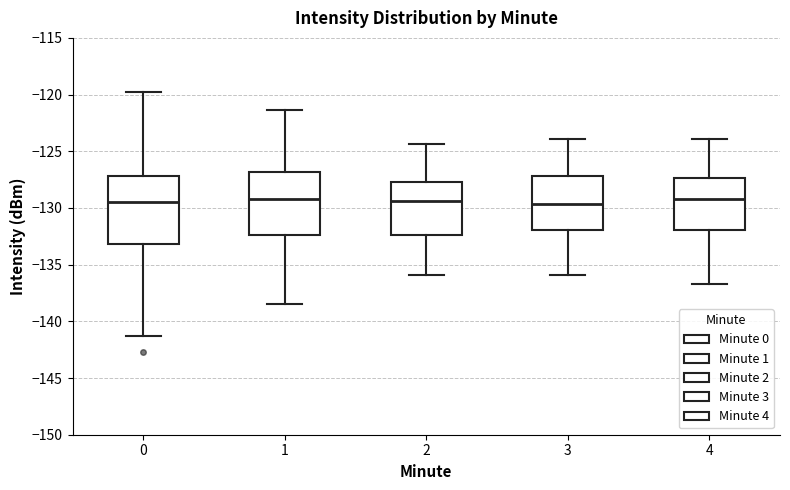

Reading left to right, transcribe this box plot: for each box, give where its median line is, the range the box spans, and where its two whiskers end, as read against the y-axis. The values are not printed on the chart, so give them approximately, as read against the axis.

0: median -129.5, box -133.0 to -127.0, whiskers -141.5 to -119.5
1: median -129.0, box -132.5 to -127.0, whiskers -138.5 to -121.5
2: median -129.5, box -132.5 to -127.5, whiskers -136.0 to -124.5
3: median -129.5, box -132.0 to -127.0, whiskers -136.0 to -124.0
4: median -129.0, box -132.0 to -127.5, whiskers -136.5 to -124.0